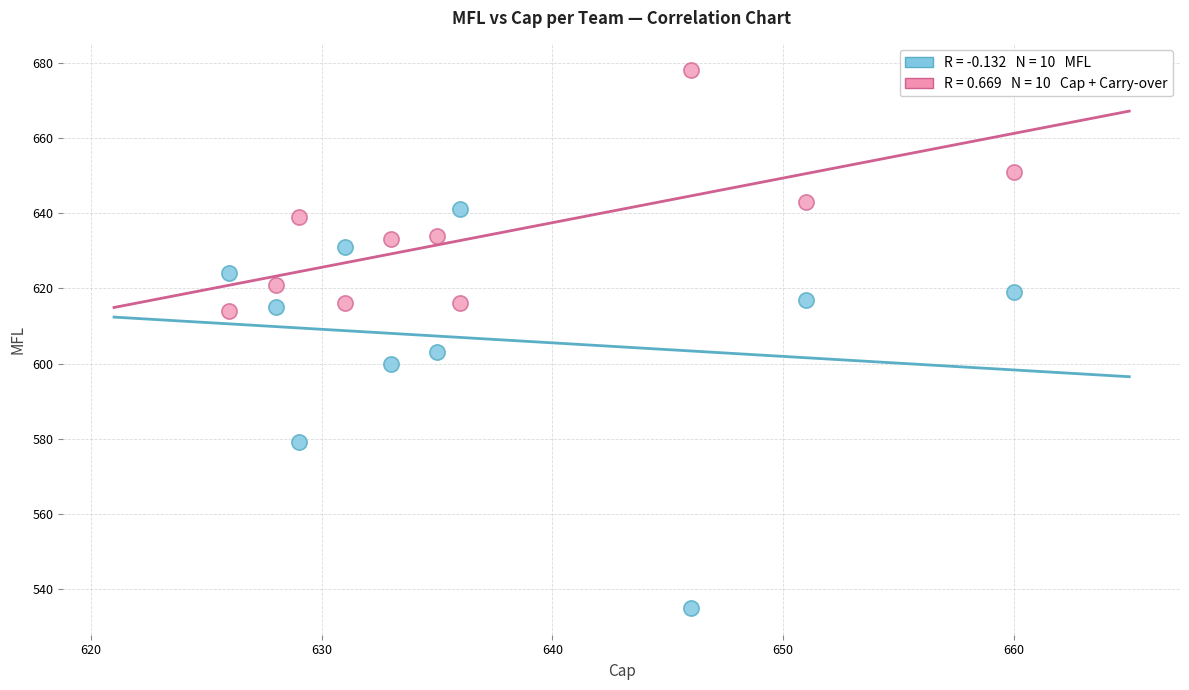

Across all series, what Y value is closest to 606?

603